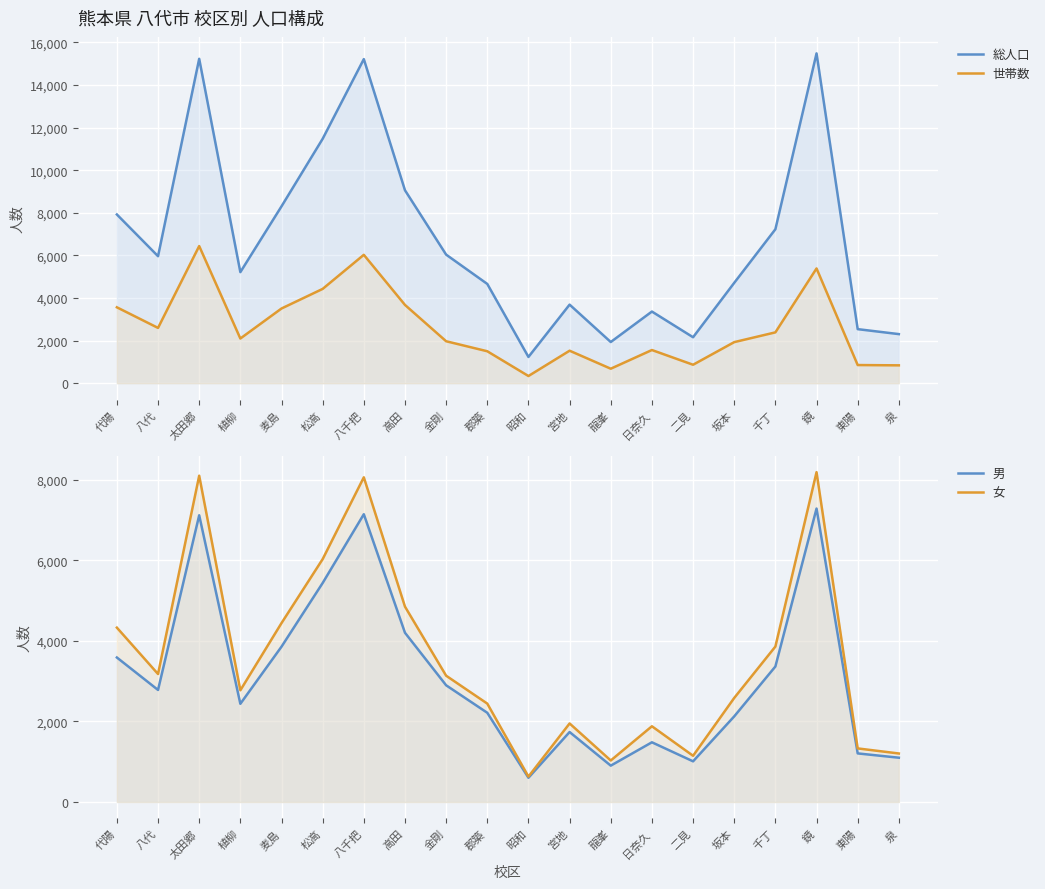

Is it true that 総人口 equals 1222 at 植柳?

False